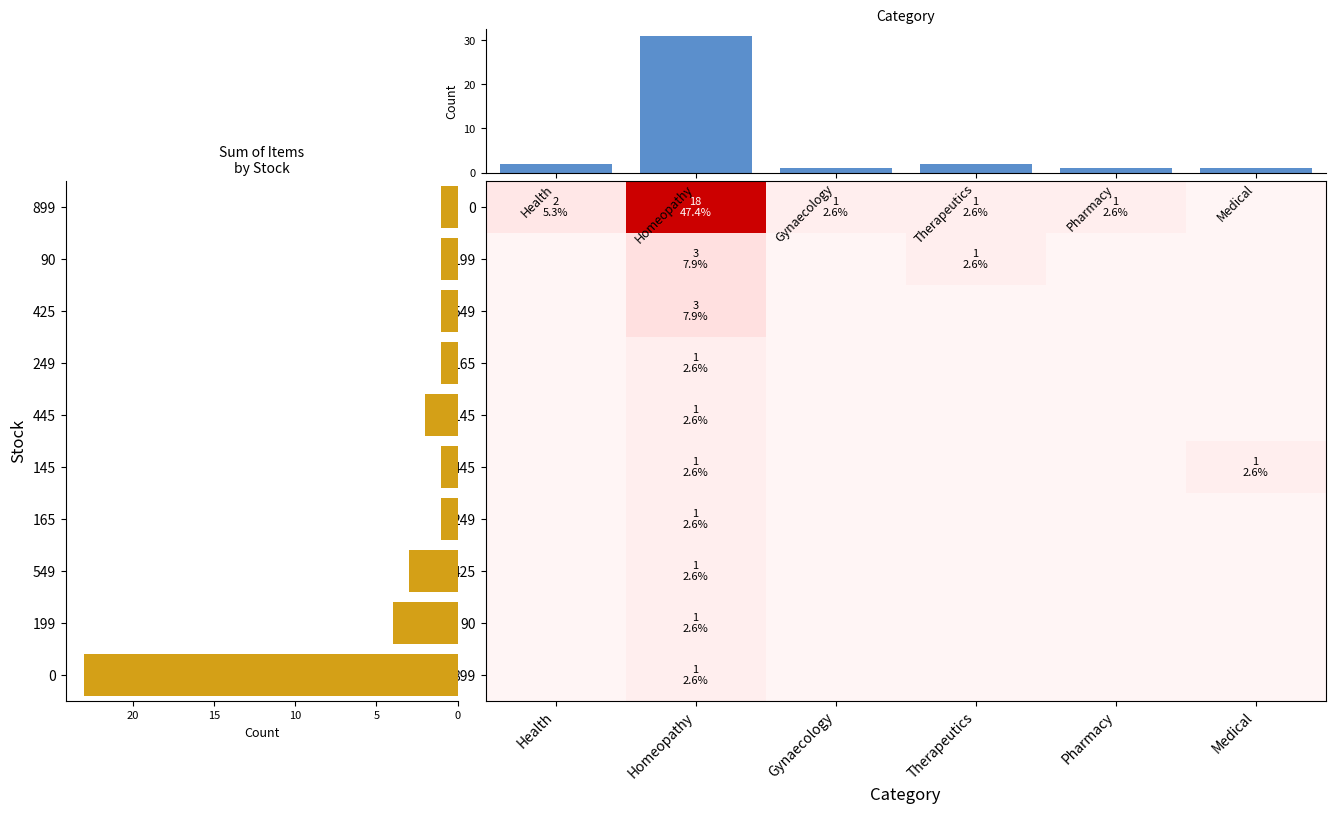

At how many categories does at least one series exceed 4?

1